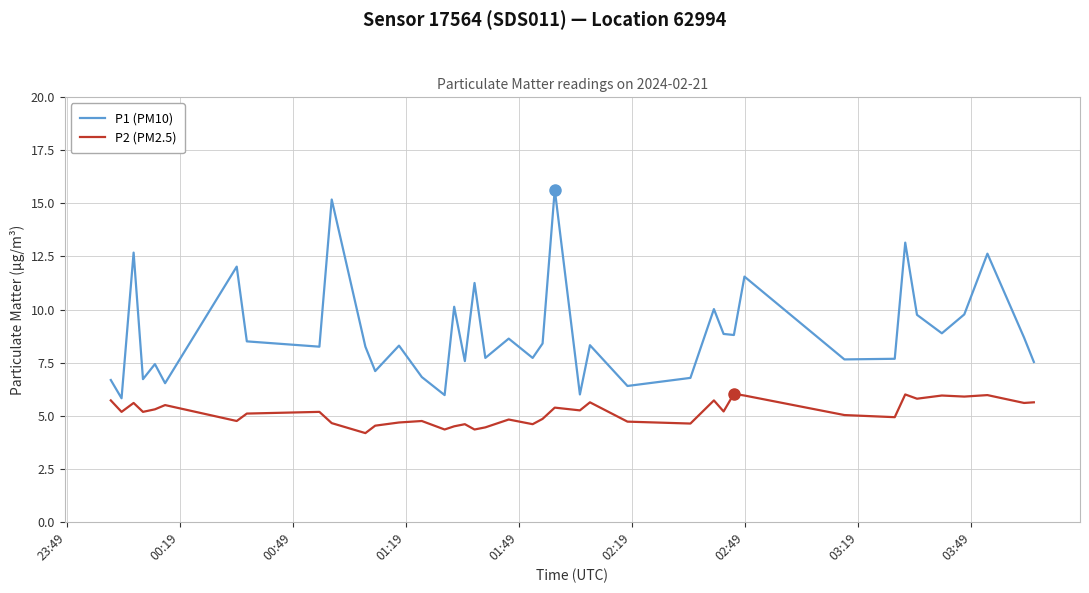

True or false: P1 (PM10) and P2 (PM2.5) cross at least once.

False